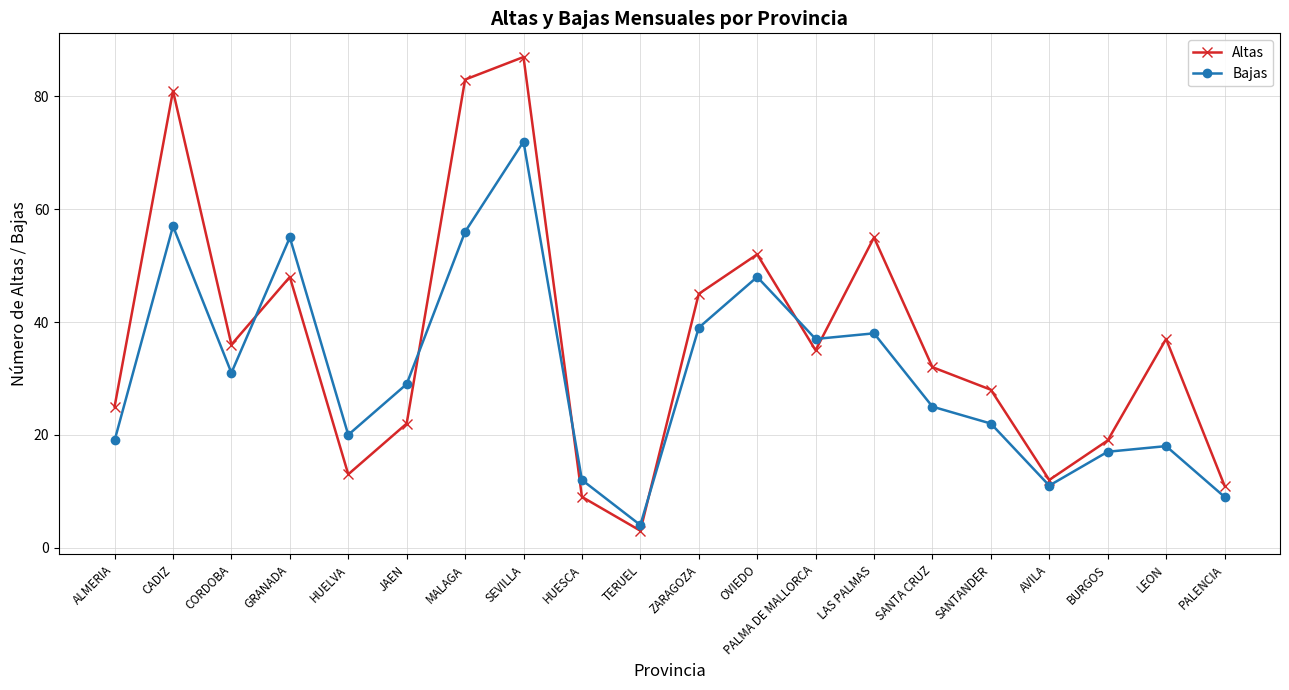

True or false: Altas has a value of 44 at SANTANDER.

False